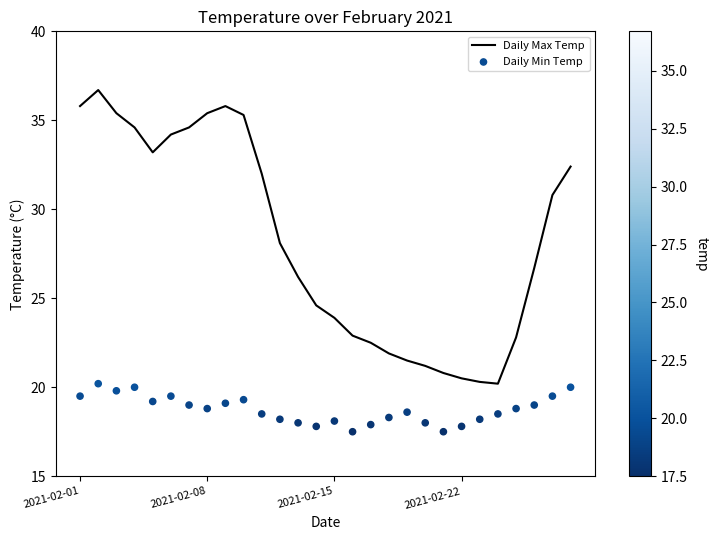

Which series has the widest spread of Y values?

Daily Max Temp